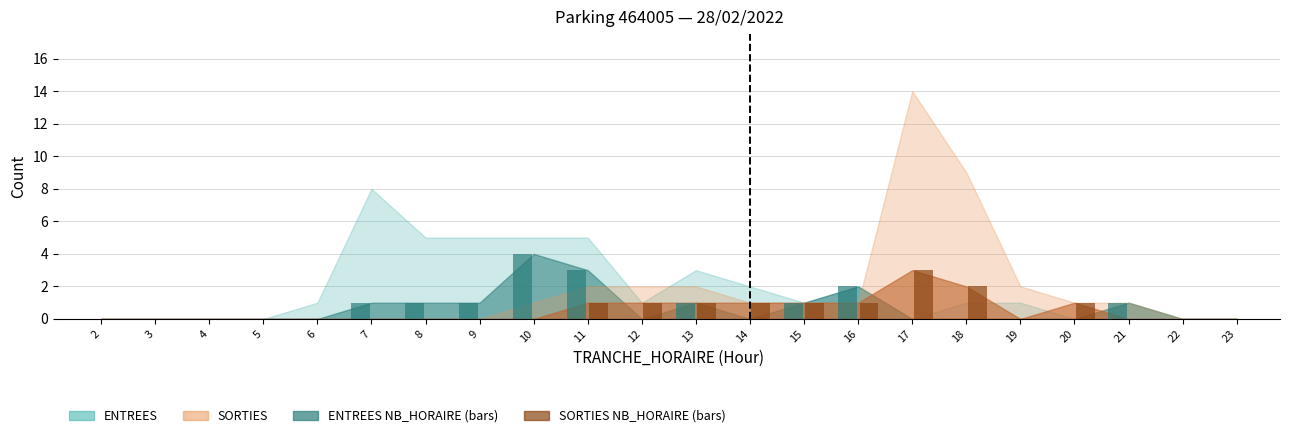

Reading left to right, list all the values displayed in this chart.

ENTREES_NB_HORAIRE: 0	0	0	0	0	1	1	1	4	3	0	1	0	1	2	0	0	0	0	1	0	0
SORTIES_NB_HORAIRE: 0	0	0	0	0	0	0	0	0	1	1	1	1	1	1	3	2	0	1	0	0	0